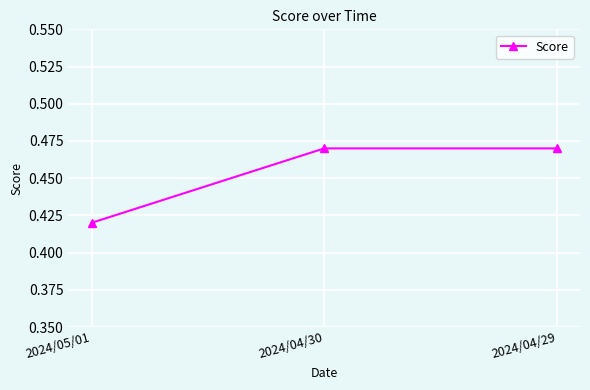

Where is the data nearest to the value 0?

2024/05/01